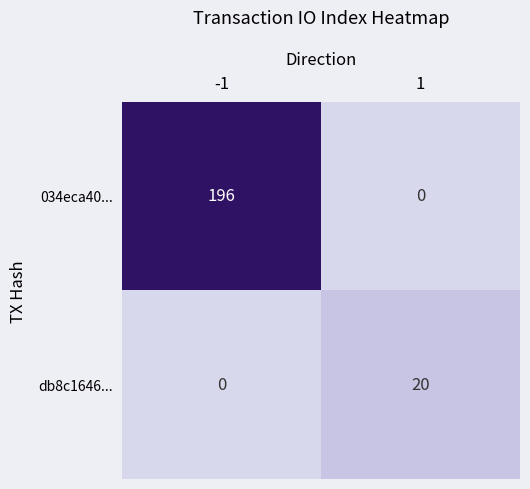

True or false: 034eca40... has a value of 0 at 1.

True